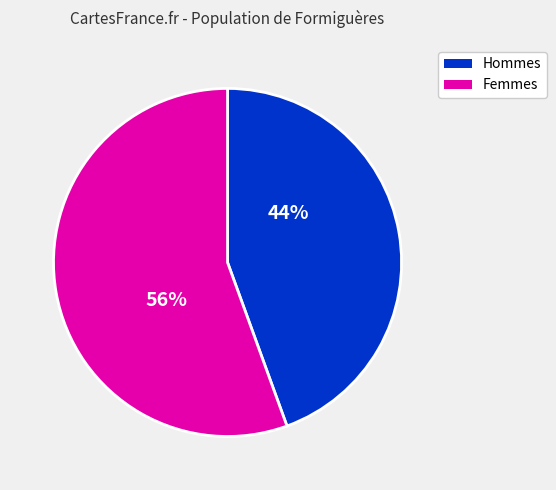

How many segments does this pie chart have?

2